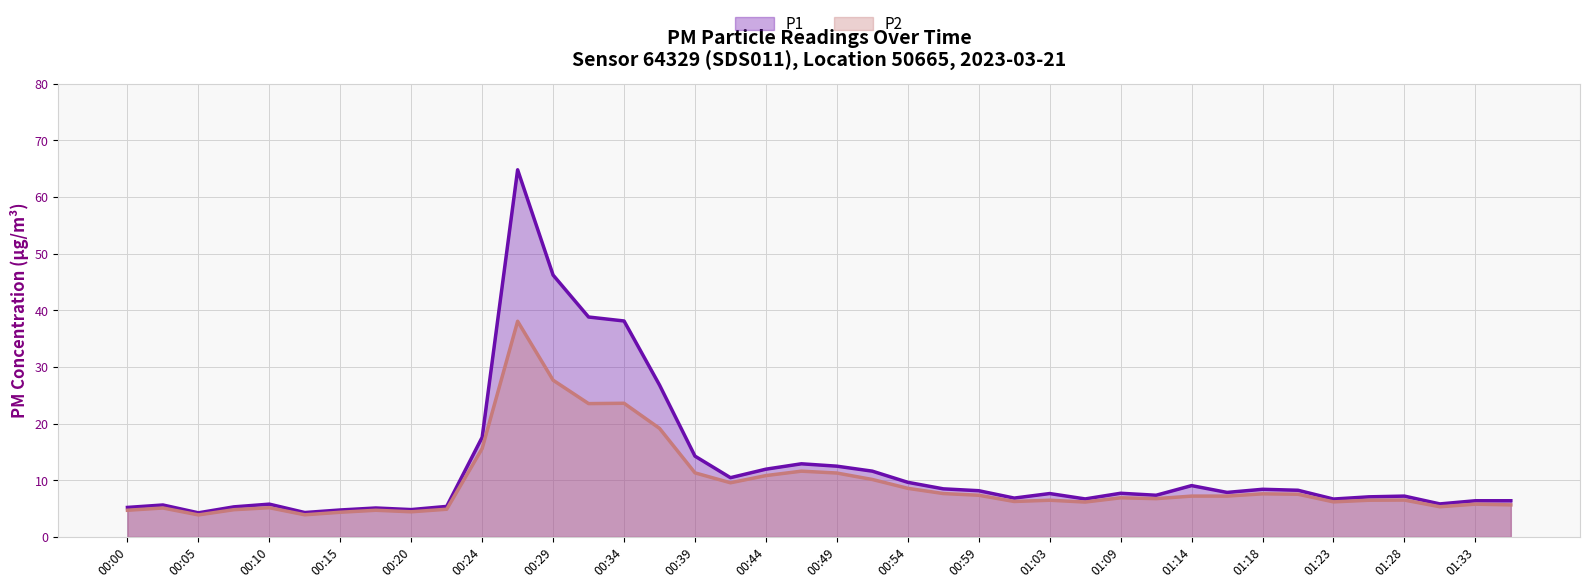

What is the total value across all series at 00:49?

23.8